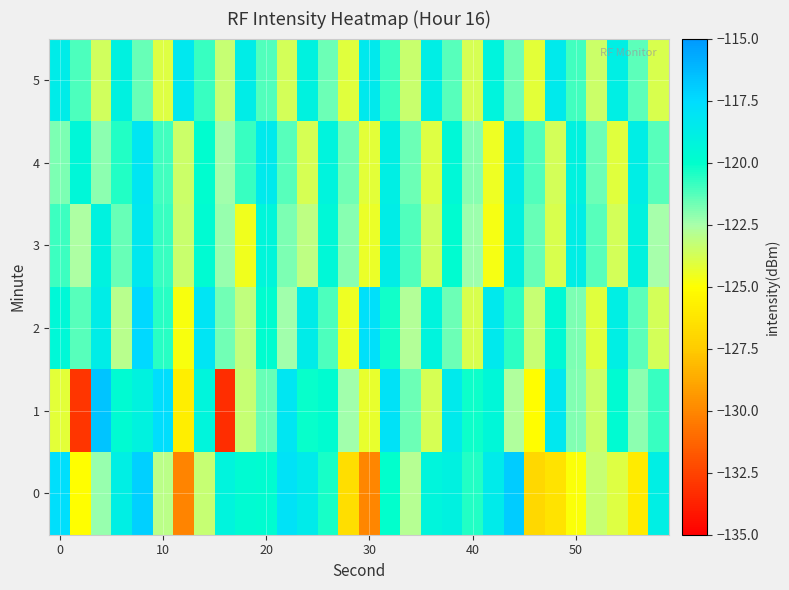

Which series has the largest range (max minus min)?

1